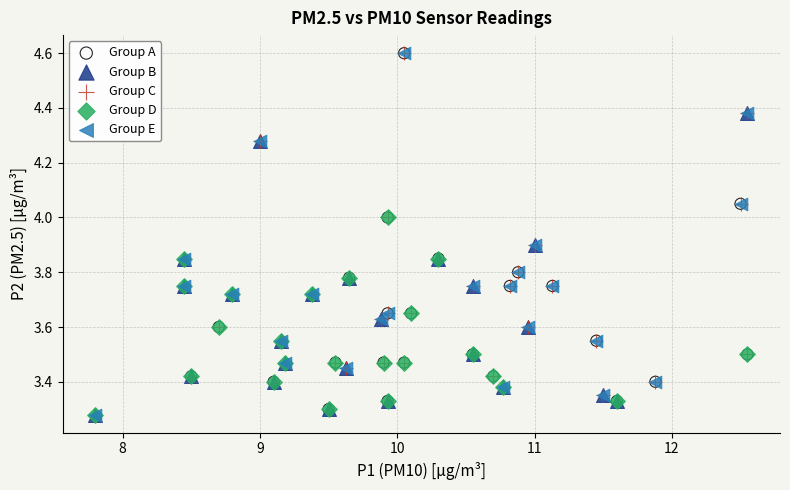

What are all the series names shown in the legend?

Group A, Group B, Group C, Group D, Group E